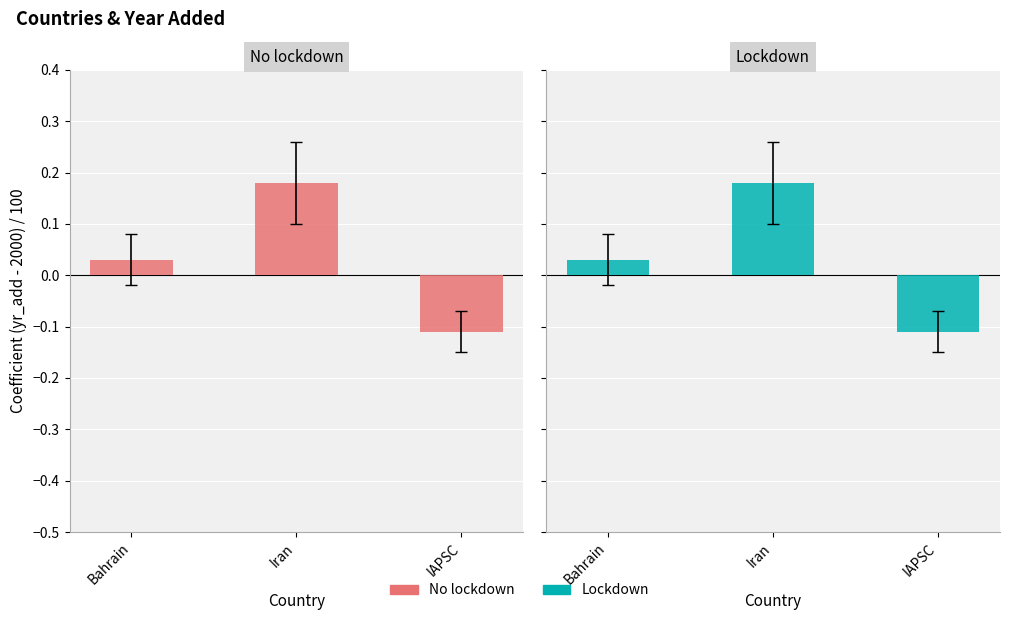

Rank the series by their maximum value, from lowest to highest.

No lockdown, Lockdown